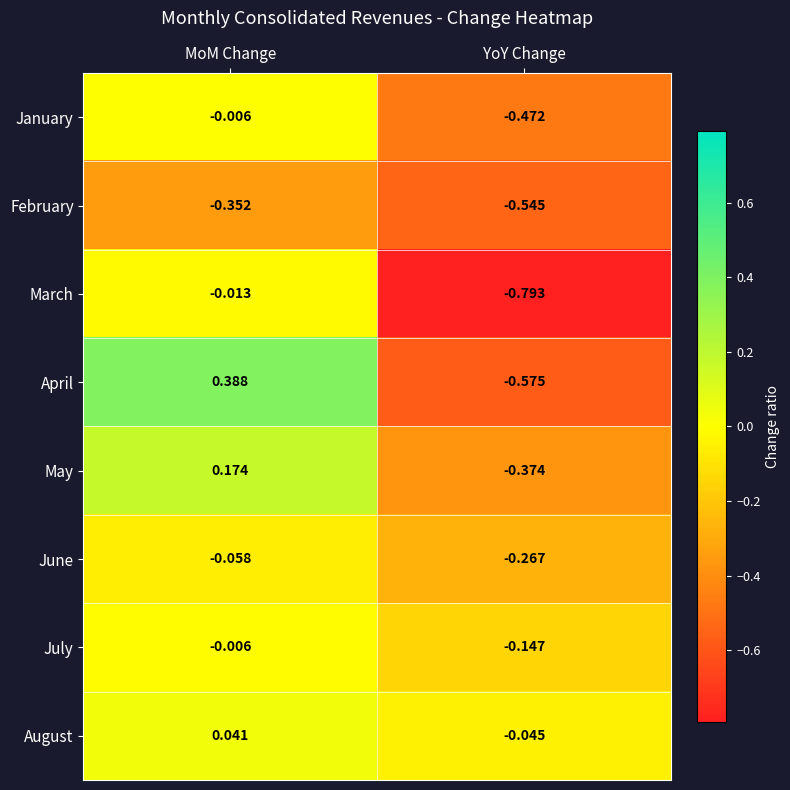

Where is August nearest to the value 0?

MoM Change